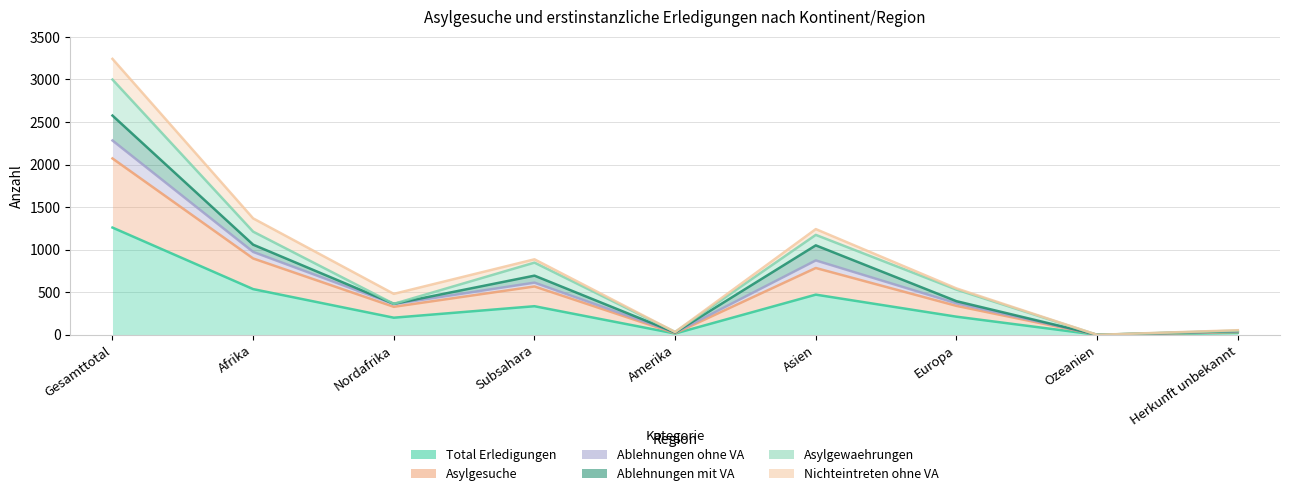

Between Herkunft unbekannt and Afrika, which is larger?

Afrika